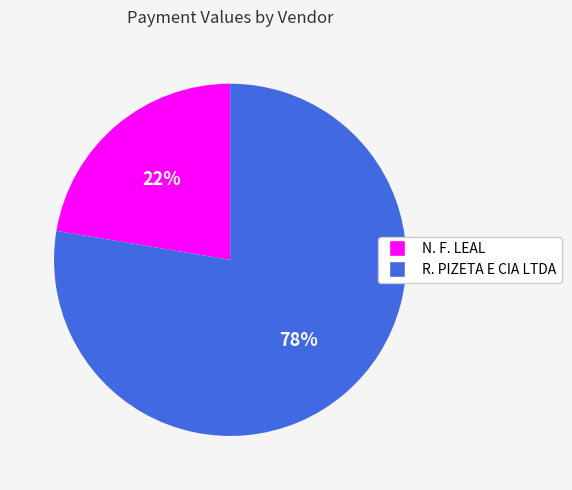

Rank the categories by value from lowest to highest.

N. F. LEAL, R. PIZETA E CIA LTDA